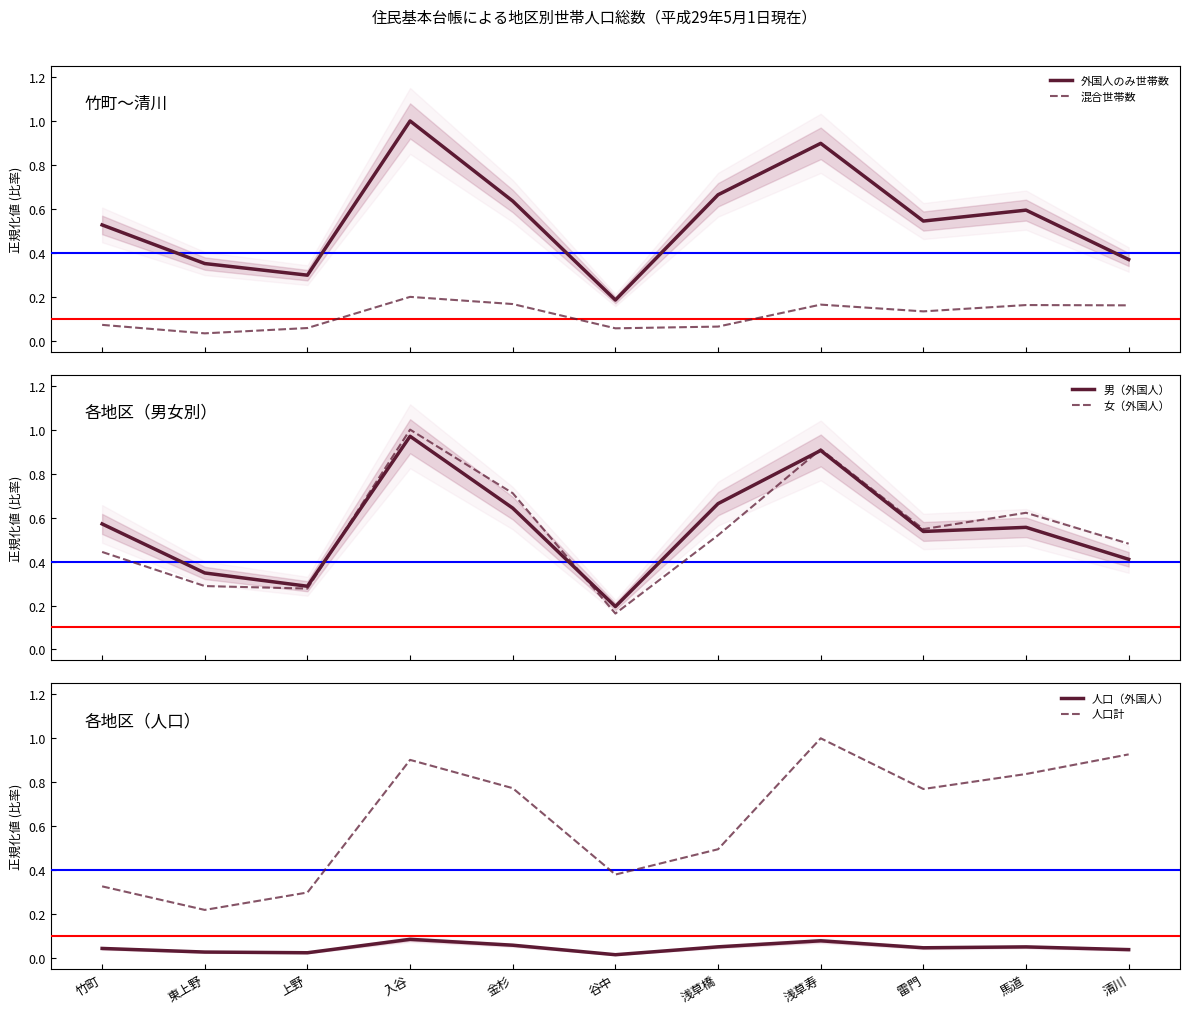

What is the label of the 4th point from the right?

浅草寿